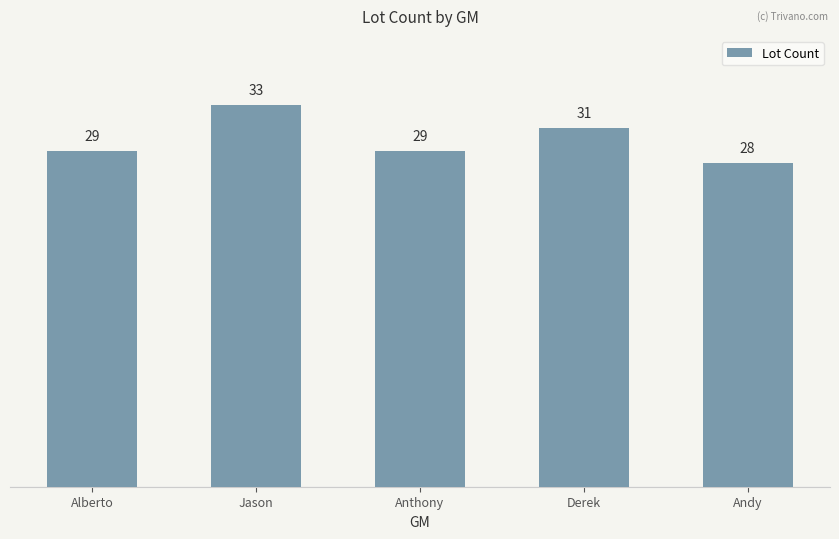

Does the chart contain stacked bars?

No